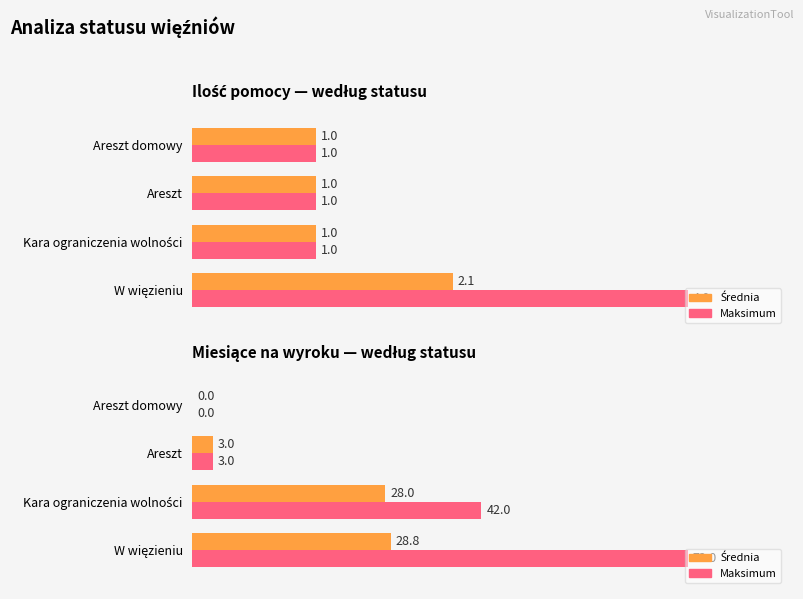

The Maksimum series shows 58.3 at Kara ograniczenia wolności. True or false?

True